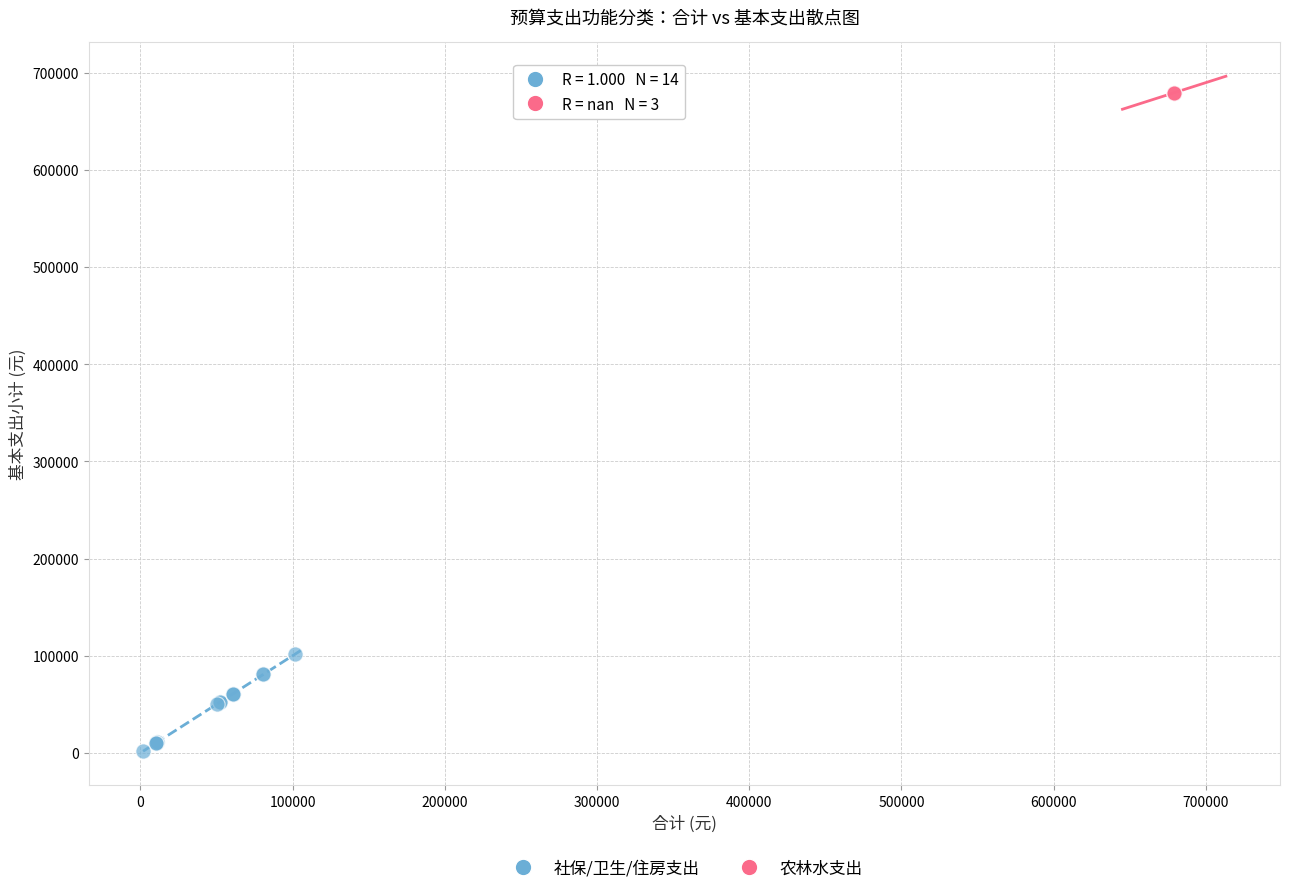

Which series contains the lowest Y value?

社保/卫生/住房支出